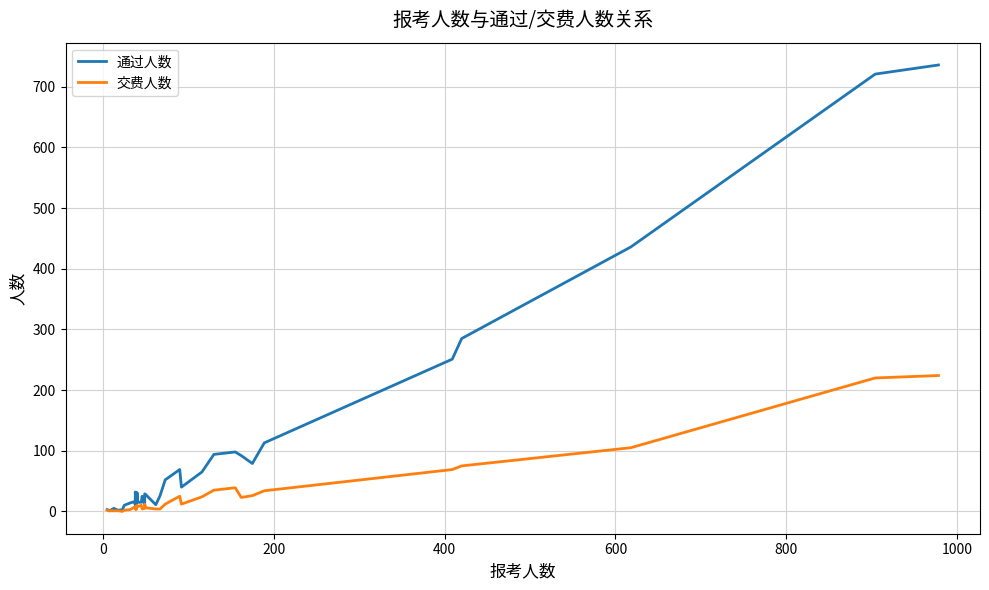

In 通过人数, how many points are lower than both neighbors (excluding endpoints)?

9